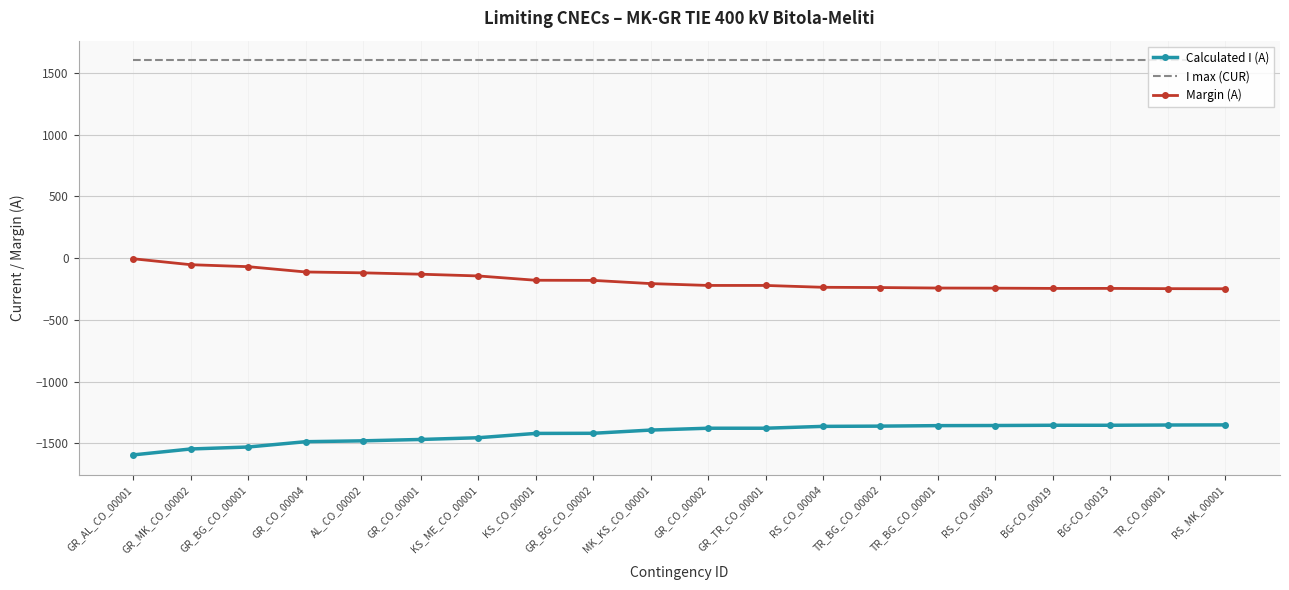

What is the smallest value displayed?

-1594